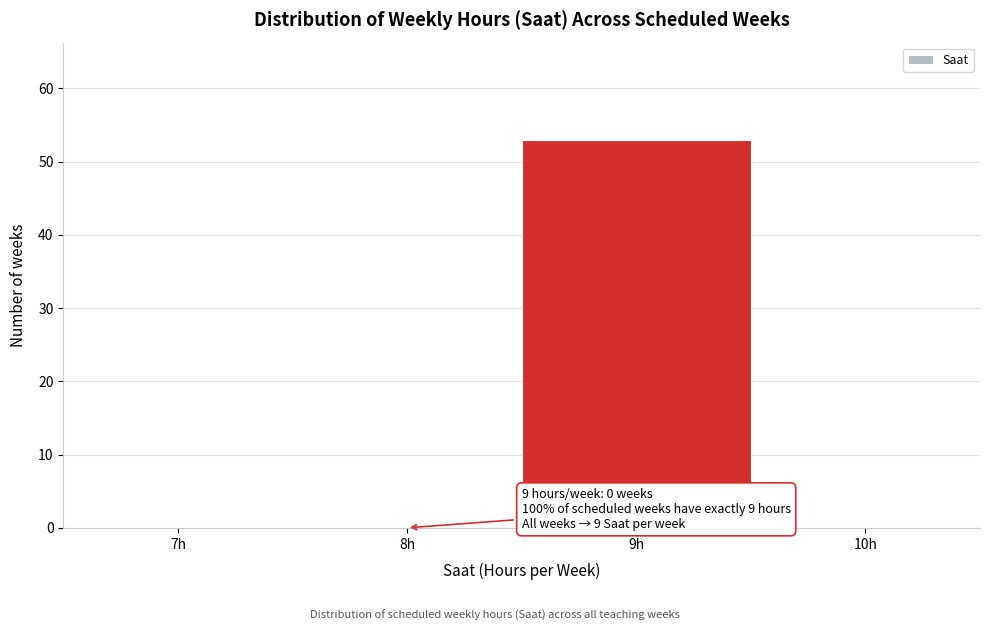

Reading left to right, what are all the values shown in this chart?

7h=0	8h=0	9h=53	10h=0